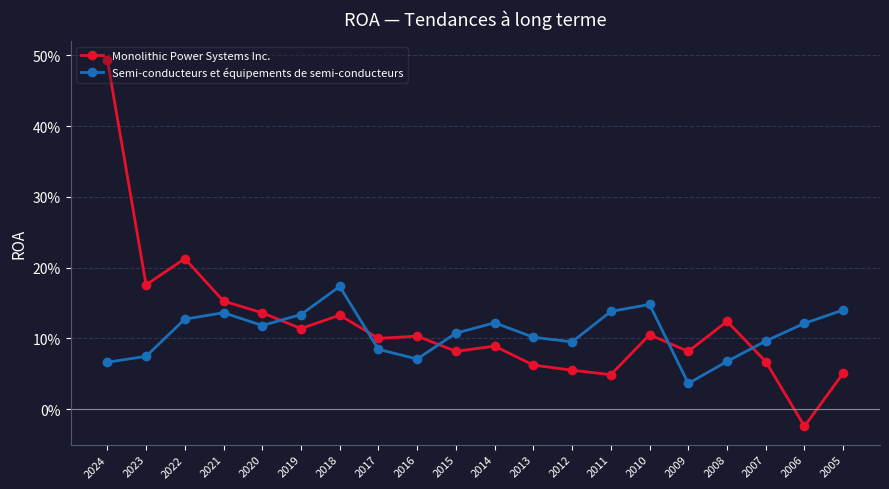

List the labels in order of Semi-conducteurs et équipements de semi-conducteurs value, smallest first.

2009, 2024, 2008, 2016, 2023, 2017, 2012, 2007, 2013, 2015, 2020, 2006, 2014, 2022, 2019, 2021, 2011, 2005, 2010, 2018